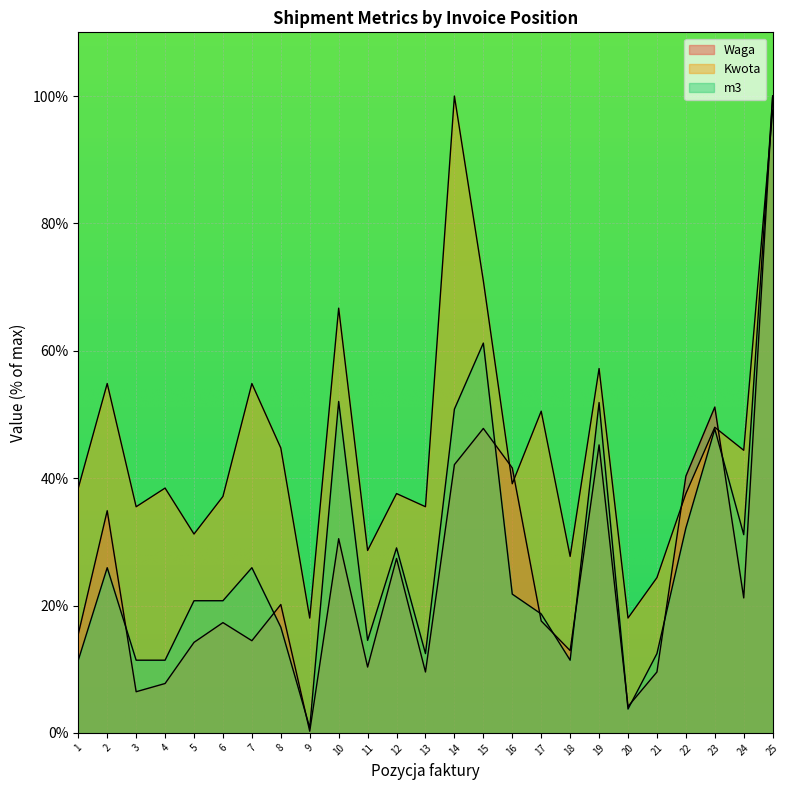

What is the difference between the highest and lowest values at 1?

27.0